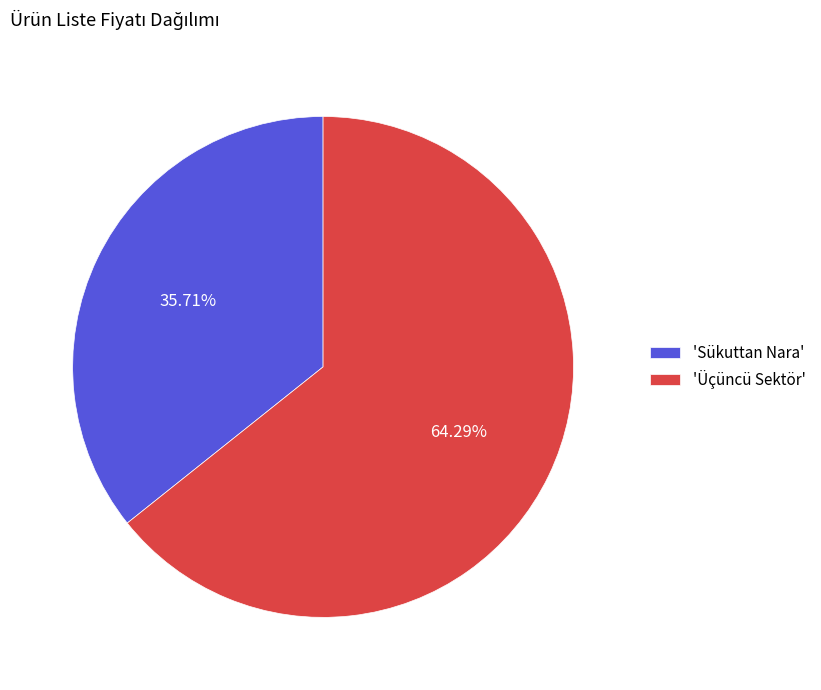

Combined, do 'Sükuttan Nara' and 'Üçüncü Sektör' account for over 50%?

Yes